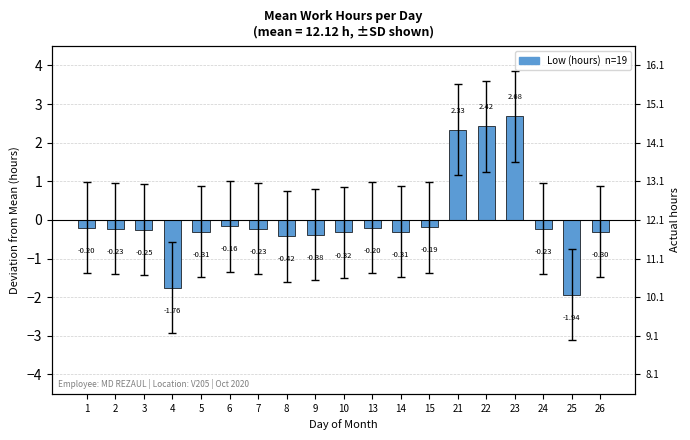

Rank the categories by value from lowest to highest.

25, 4, 8, 9, 10, 5, 14, 26, 3, 2, 7, 24, 1, 13, 15, 6, 21, 22, 23